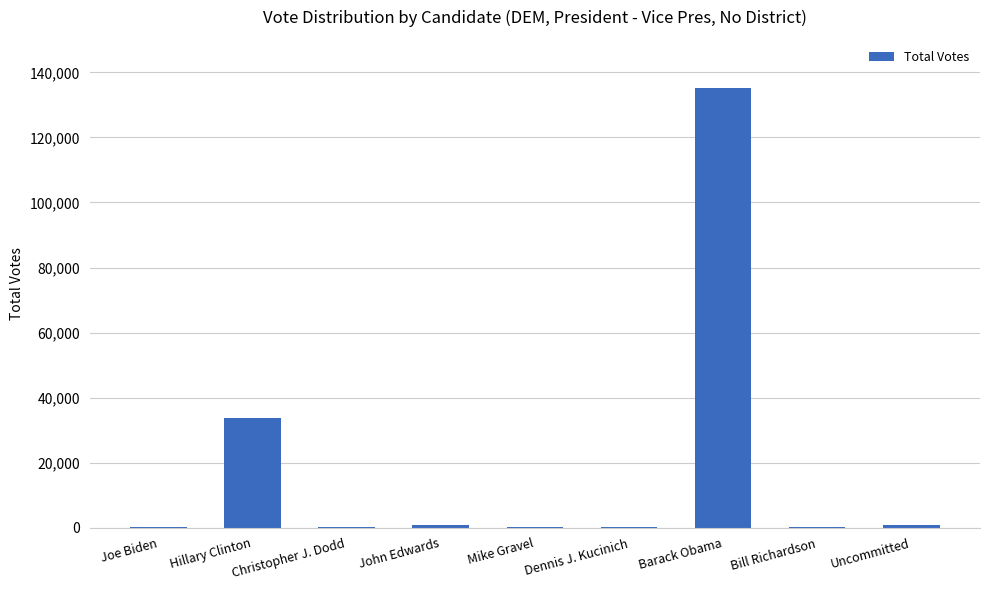

Between Barack Obama and Dennis J. Kucinich, which is larger?

Barack Obama